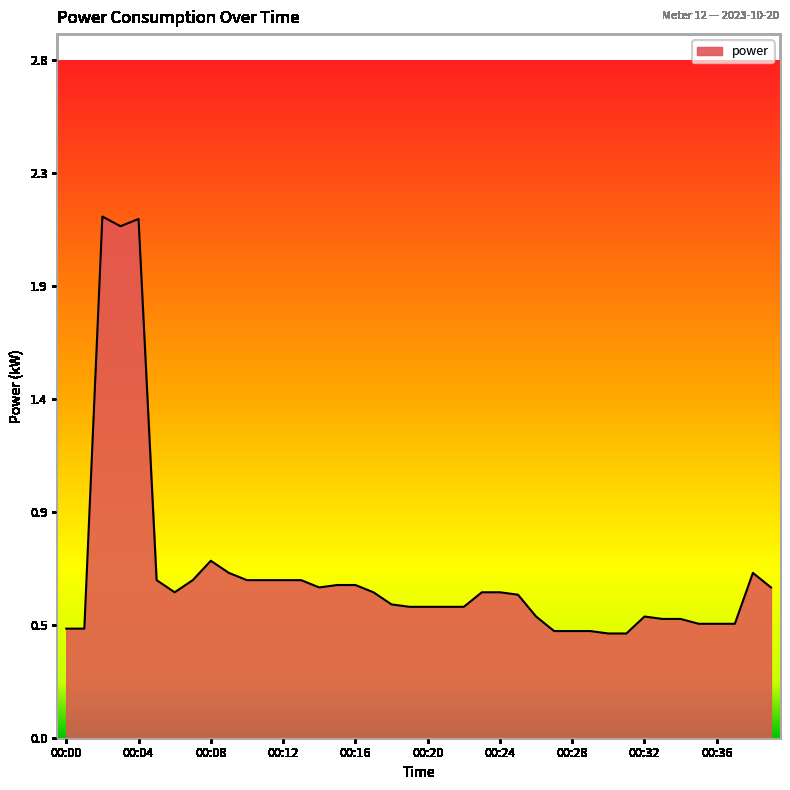

What is the greatest value displayed?

2.1